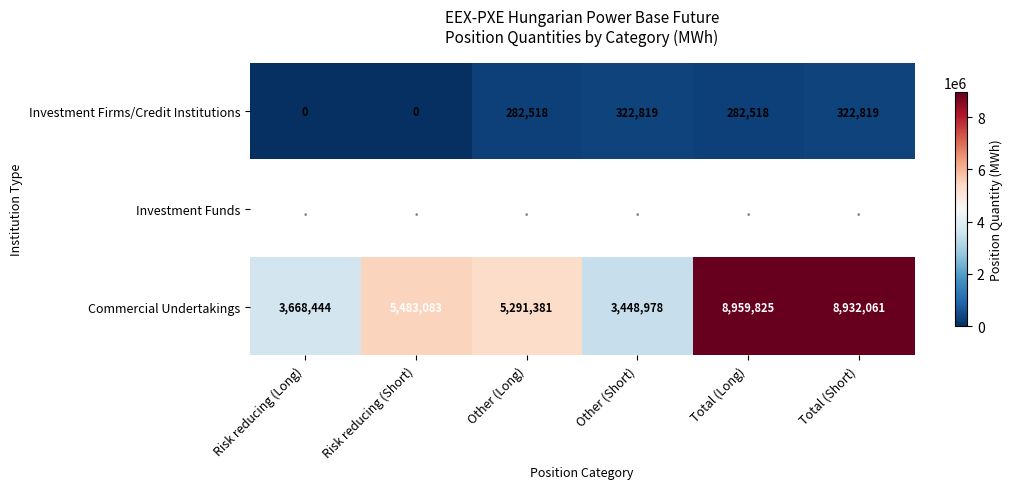

What is the spread (max minus min) of values at Risk reducing (Short)?

5483083.0